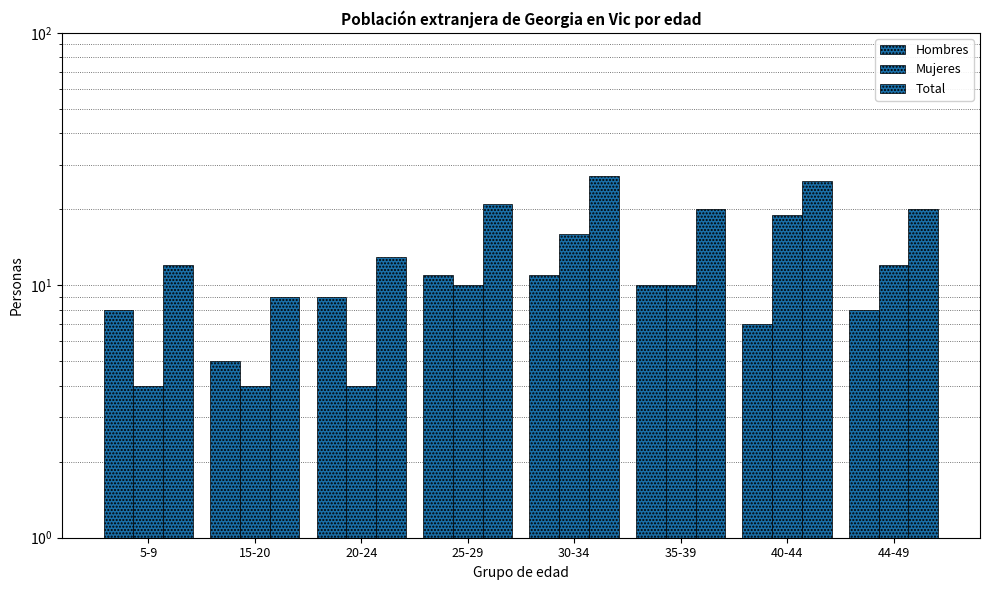

Which category has the highest value across all series?

30-34